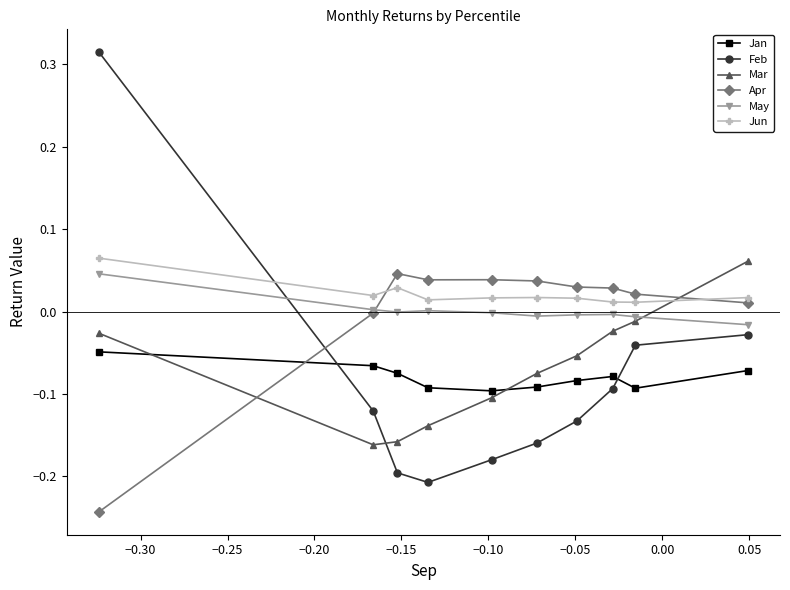

What is the difference between the maximum and second lowest values in the Jun series?

0.1